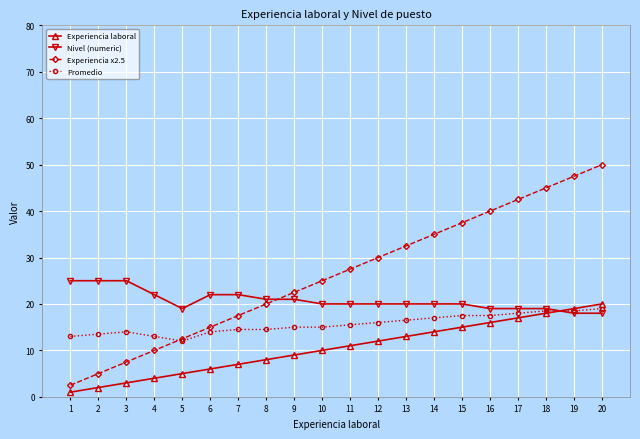

What is the sum of all Promedio values?

312.5